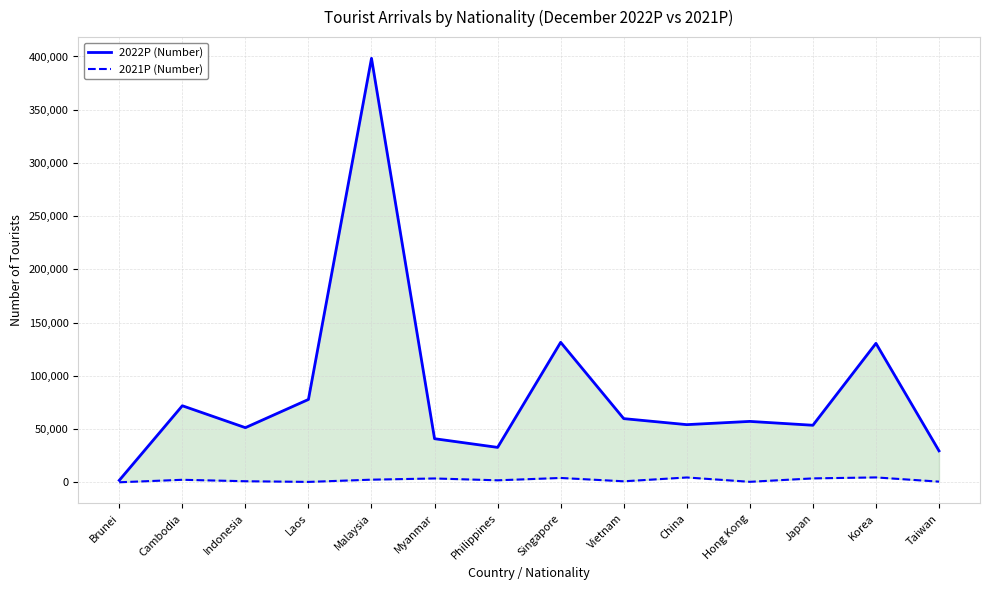

What position from the right is Cambodia?

13